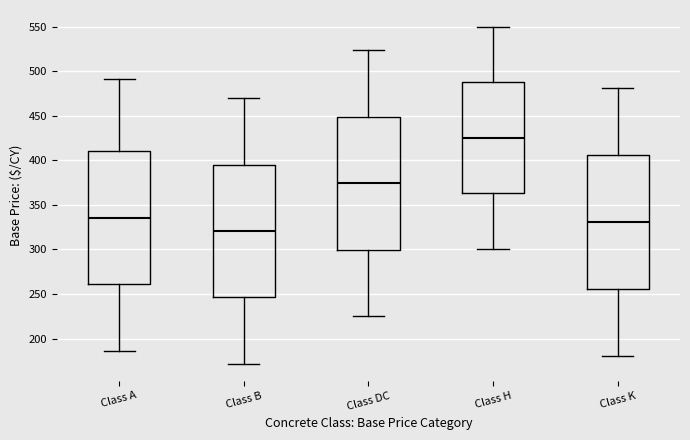

Reading left to right, transcribe this box plot: for each box, give where its median line is, the range the box spans, and where its two whiskers end, as read against the y-axis. The values are not printed on the chart, so give them approximately, as read against the axis.

Class A: median 335, box 260 to 410, whiskers 185 to 490
Class B: median 320, box 245 to 395, whiskers 170 to 470
Class DC: median 375, box 300 to 450, whiskers 225 to 525
Class H: median 425, box 365 to 490, whiskers 300 to 550
Class K: median 330, box 255 to 405, whiskers 180 to 480